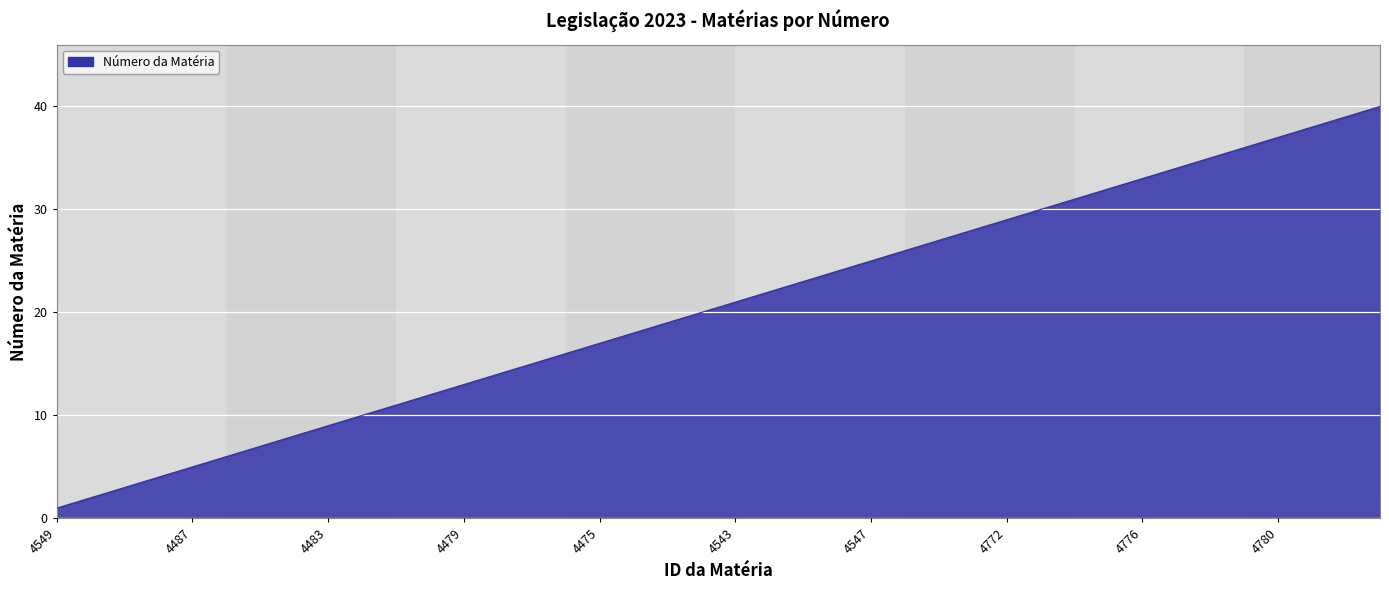

Reading right to left, what are all the values shown in this chart?

40	39	38	37	36	35	34	33	32	31	30	29	28	27	26	25	24	23	22	21	20	19	18	17	16	15	14	13	12	11	10	9	8	7	6	5	4	3	2	1